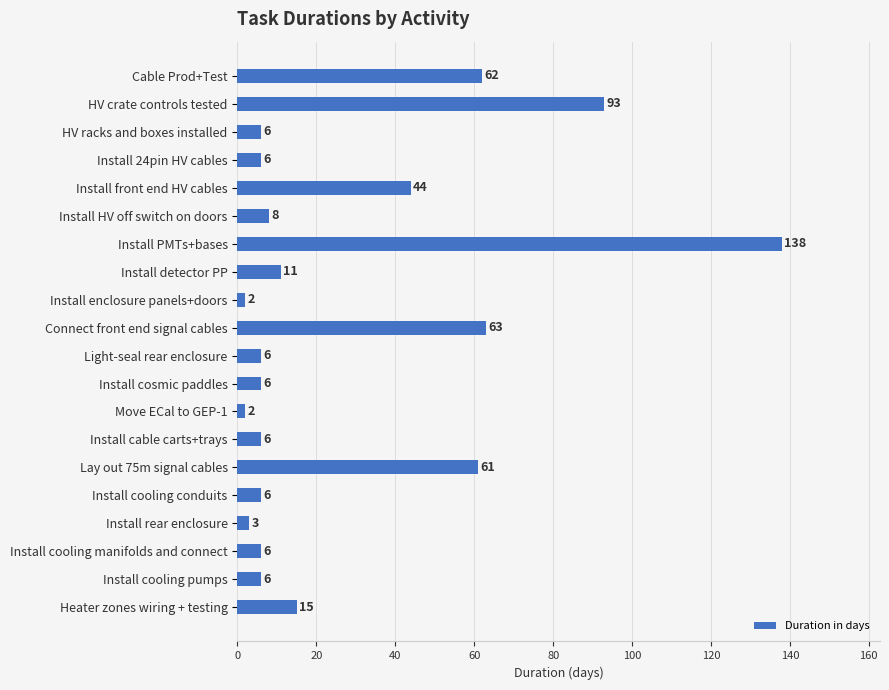

What is the change in value from Install PMTs+bases to Install cooling conduits?

-132